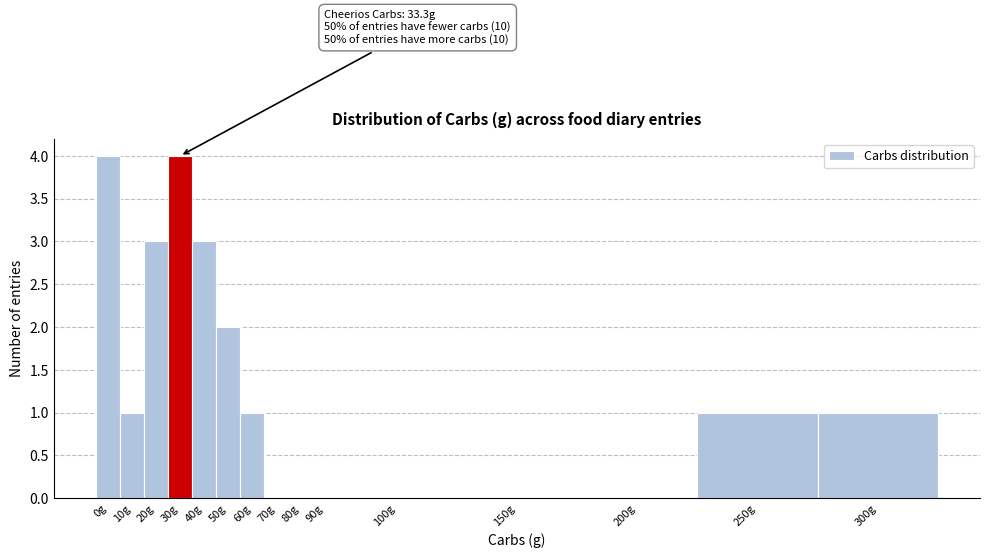

Reading left to right, extract all data points from this chart.

0g=4	10g=1	20g=3	30g=4	40g=3	50g=2	60g=1	70g=0	80g=0	90g=0	100g=0	150g=0	200g=0	250g=1	300g=1